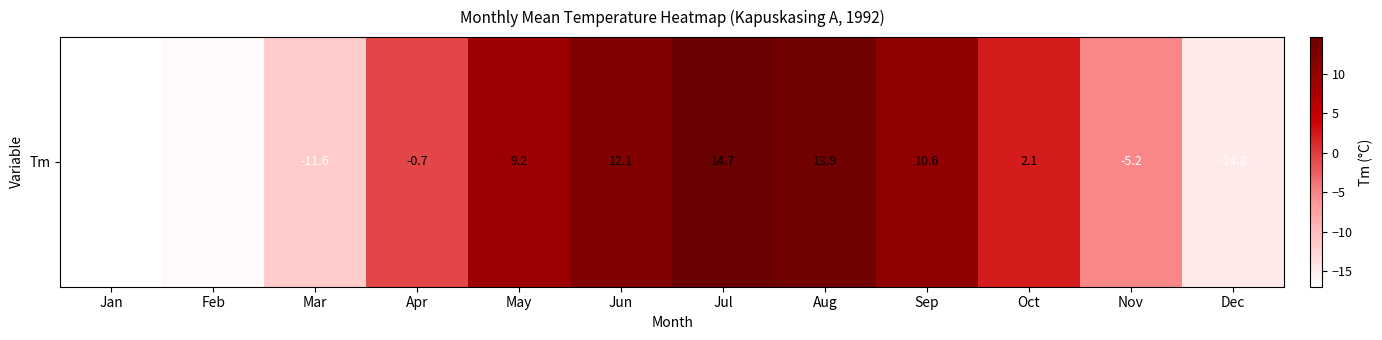

At which category does the chart reach its peak across all series?

Jul